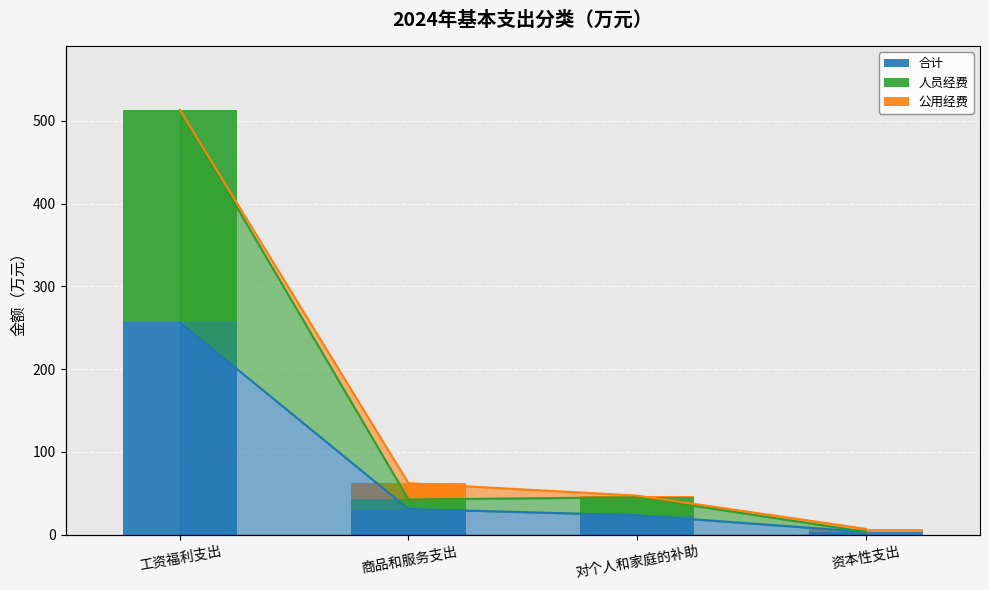

How many groups of bars are there?

4